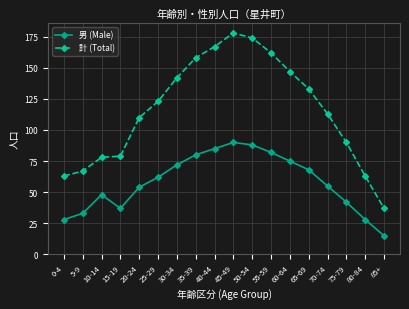

How many lines are shown in the chart?

2